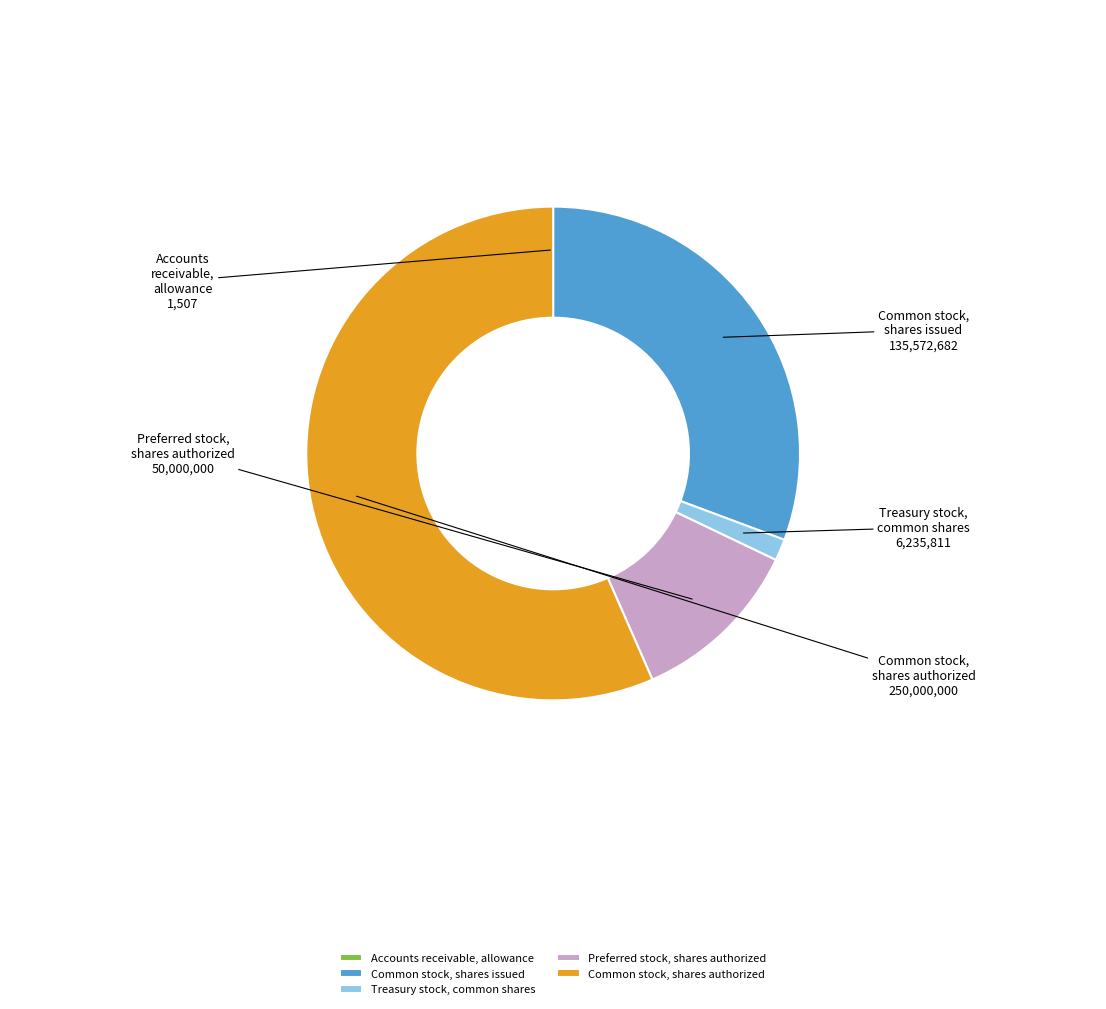

True or false: Treasury stock, common shares accounts for 1% of the total.

True